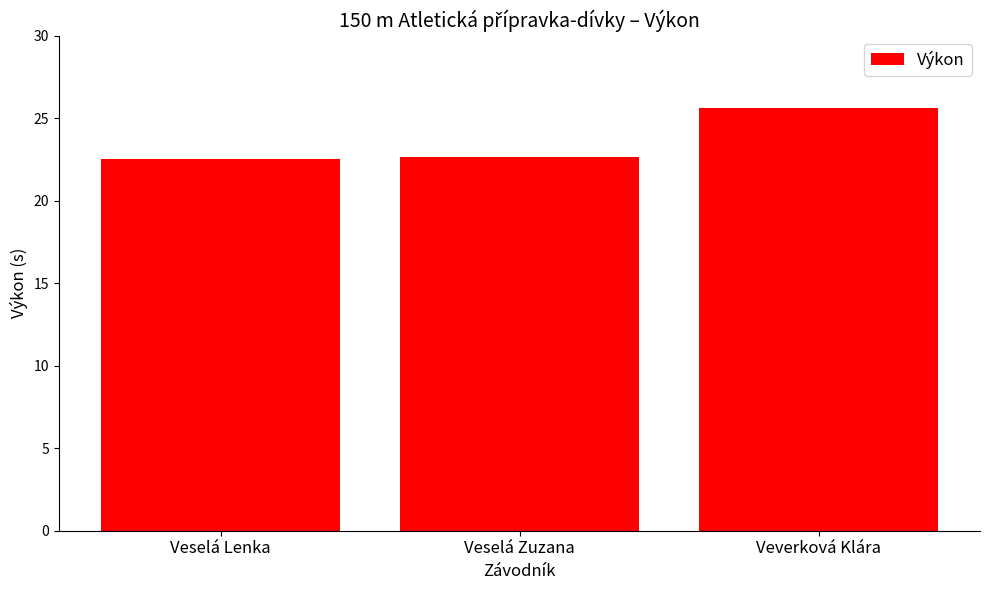

Reading left to right, transcribe all the data shown in this chart.

22.5	22.7	25.6